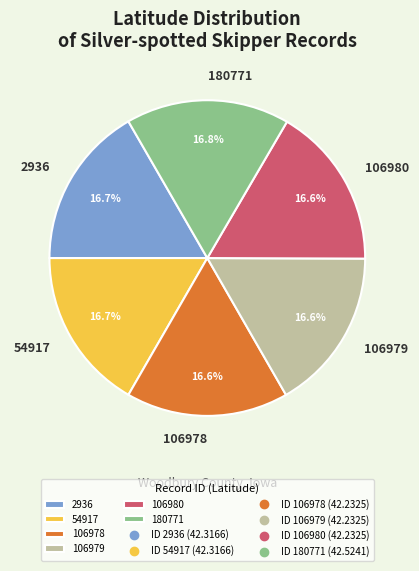

Is there any slice that represents more than half of the pie?

No